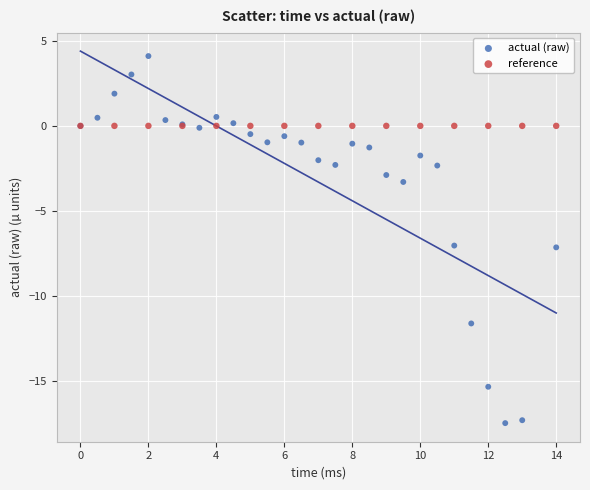

Which series reaches the minimum Y coordinate?

actual (raw)